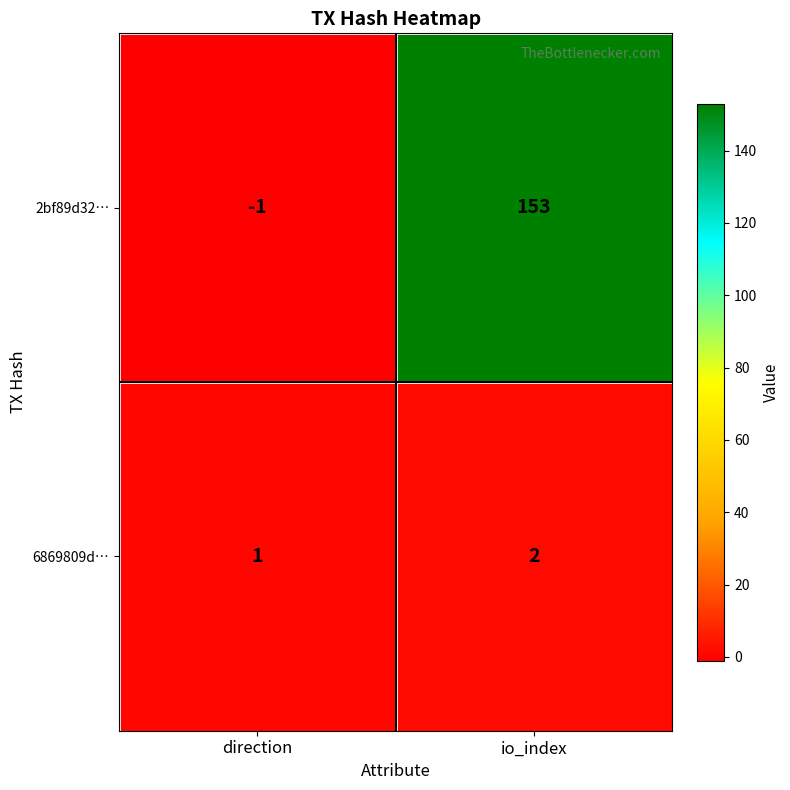

What is the difference between the 2bf89d32… values at io_index and direction?

154